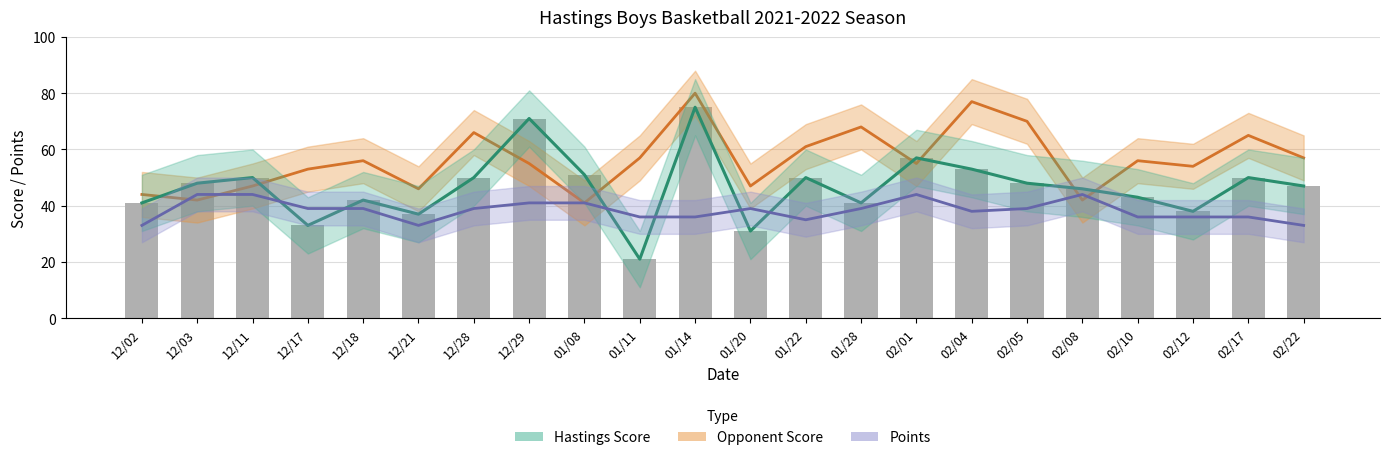

Reading right to left, what are all the values shown in this chart?

Opponent Score: 02/22=57	02/17=65	02/12=54	02/10=56	02/08=42	02/05=70	02/04=77	02/01=55	01/28=68	01/22=61	01/20=47	01/14=80	01/11=57	01/08=41	12/29=55	12/28=66	12/21=46	12/18=56	12/17=53	12/11=47	12/03=42	12/02=44
Hastings Score: 02/22=47	02/17=50	02/12=38	02/10=43	02/08=46	02/05=48	02/04=53	02/01=57	01/28=41	01/22=50	01/20=31	01/14=75	01/11=21	01/08=51	12/29=71	12/28=50	12/21=37	12/18=42	12/17=33	12/11=50	12/03=48	12/02=41
Points: 02/22=33	02/17=36	02/12=36	02/10=36	02/08=44	02/05=39	02/04=38	02/01=44	01/28=39	01/22=35	01/20=39	01/14=36	01/11=36	01/08=41	12/29=41	12/28=39	12/21=33	12/18=39	12/17=39	12/11=44	12/03=44	12/02=33